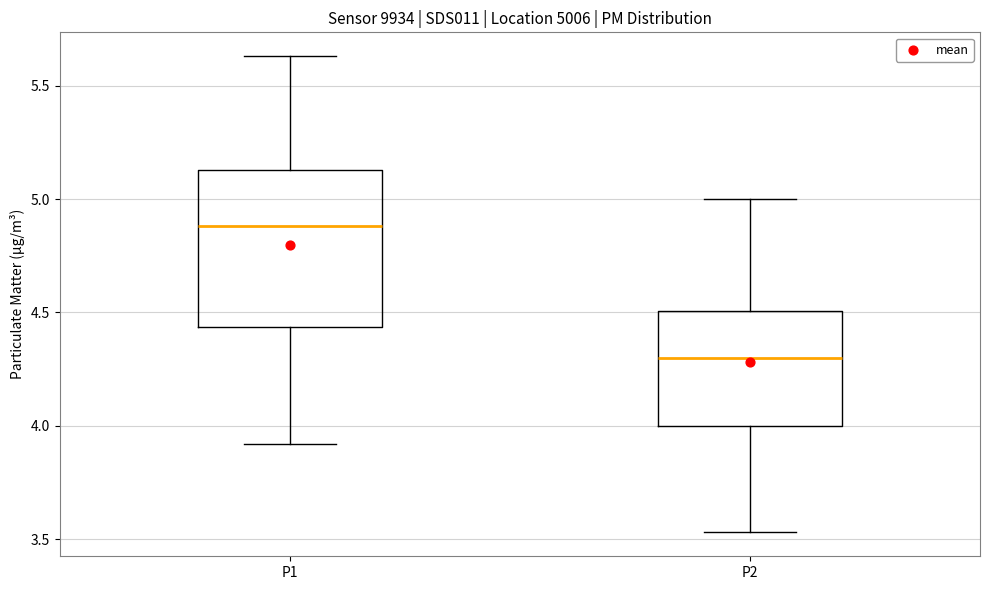

Where is the upper edge of the box for P2 on the y-axis? The values are not printed on the chart, so give them approximately, as read against the axis.

4.50